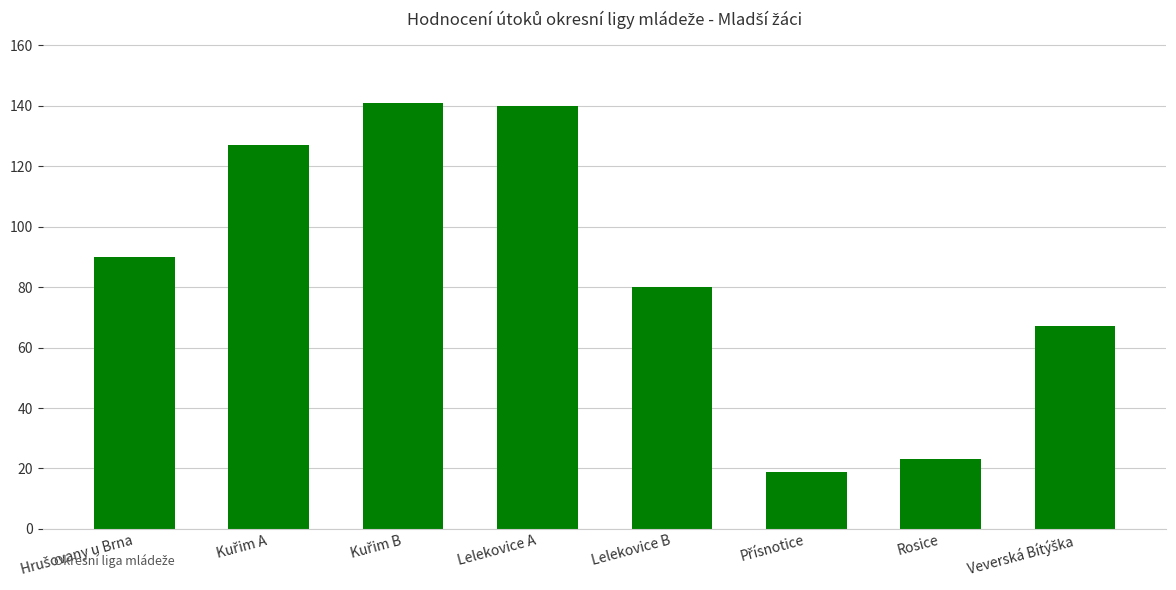

What is the sum of all values?

687